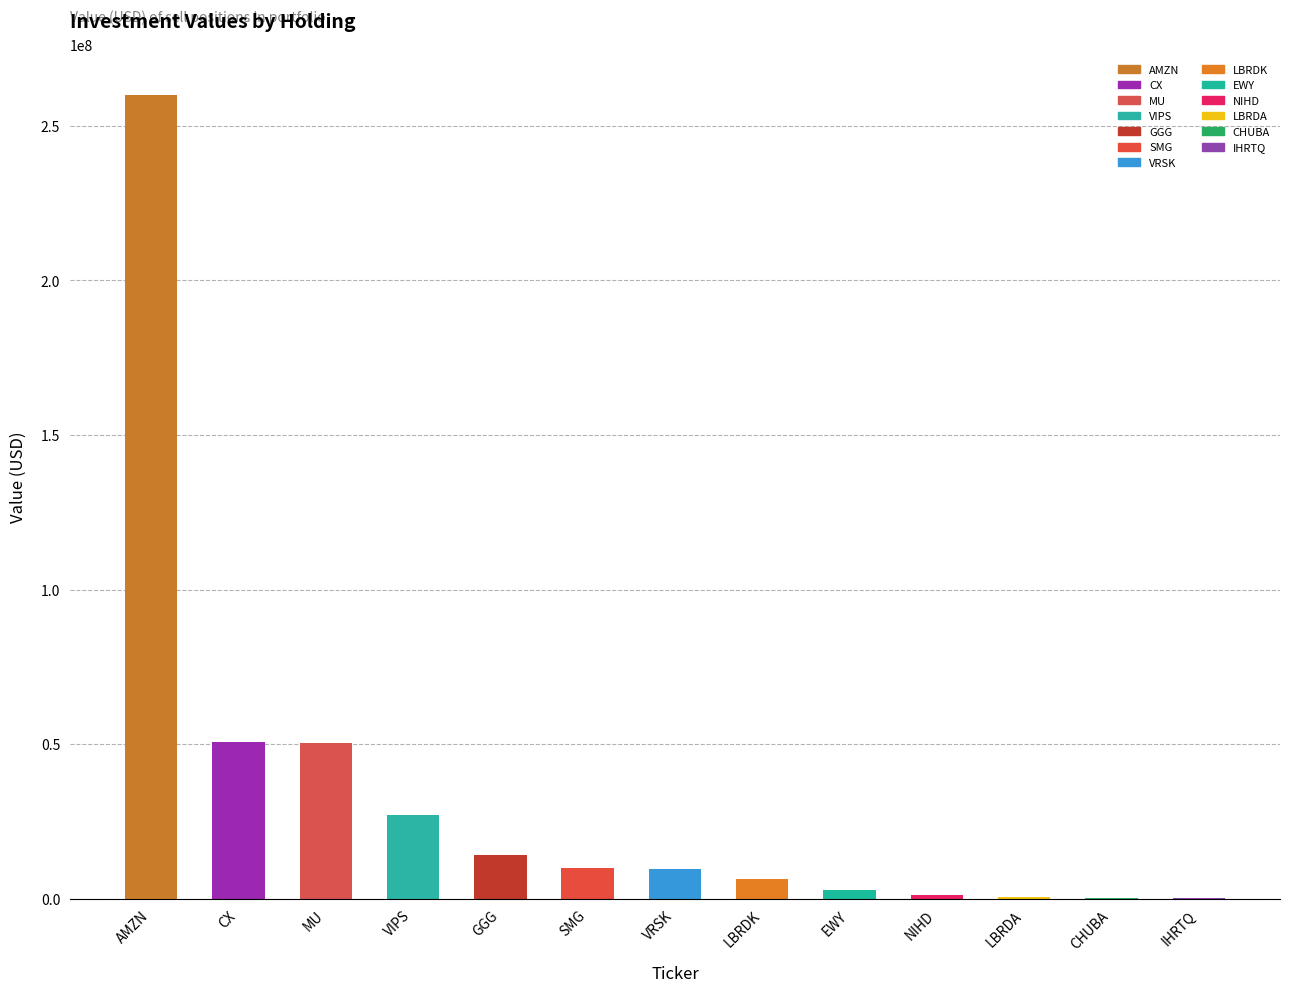

At which category does the chart reach its peak across all series?

AMZN